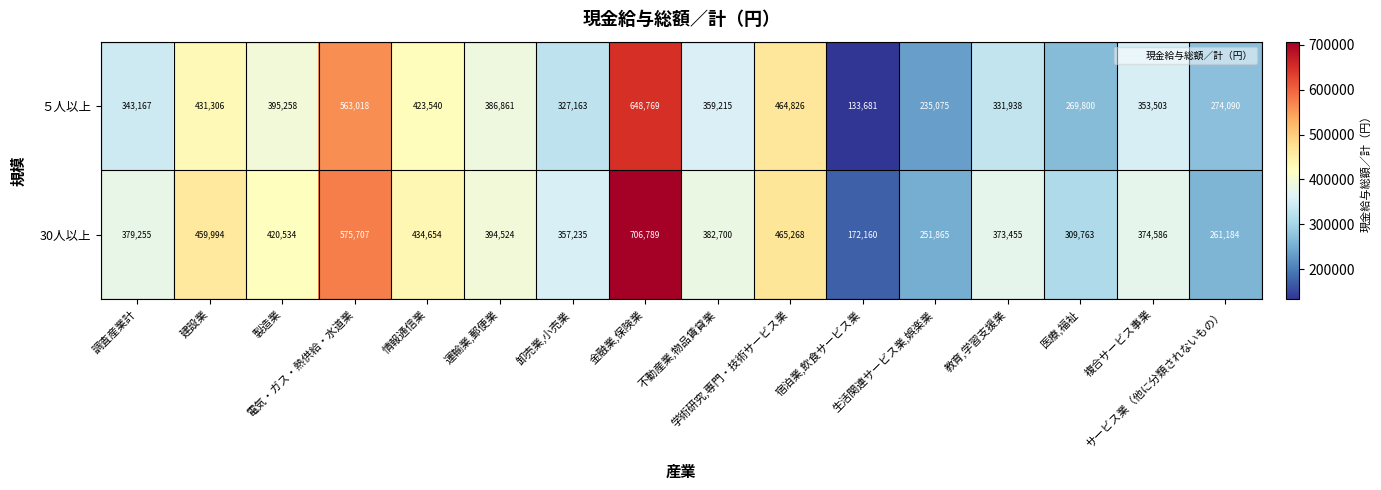

List the series in order of their peak value, highest first.

30人以上, ５人以上